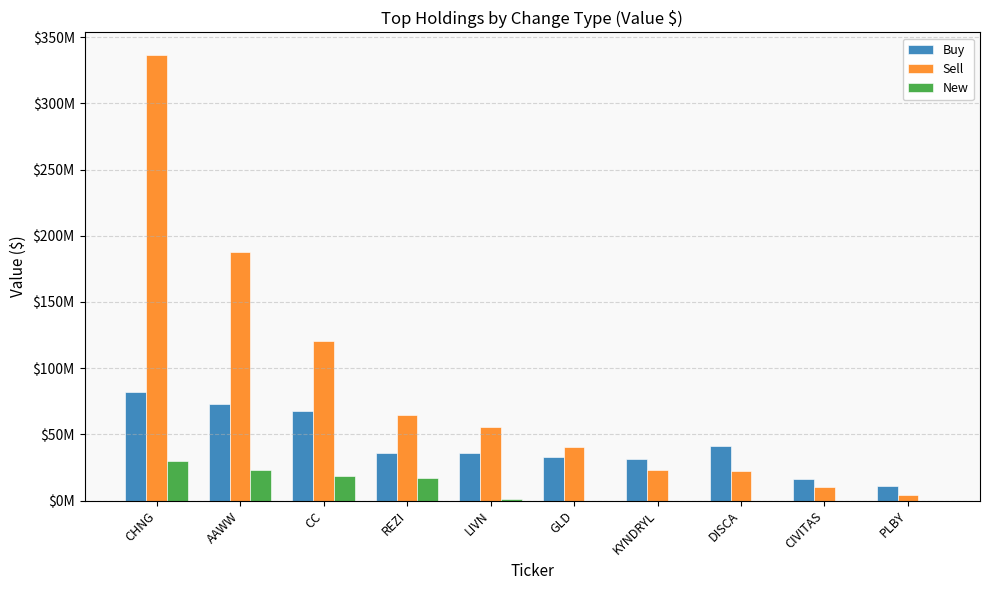

At which category does the chart reach its peak across all series?

CHNG